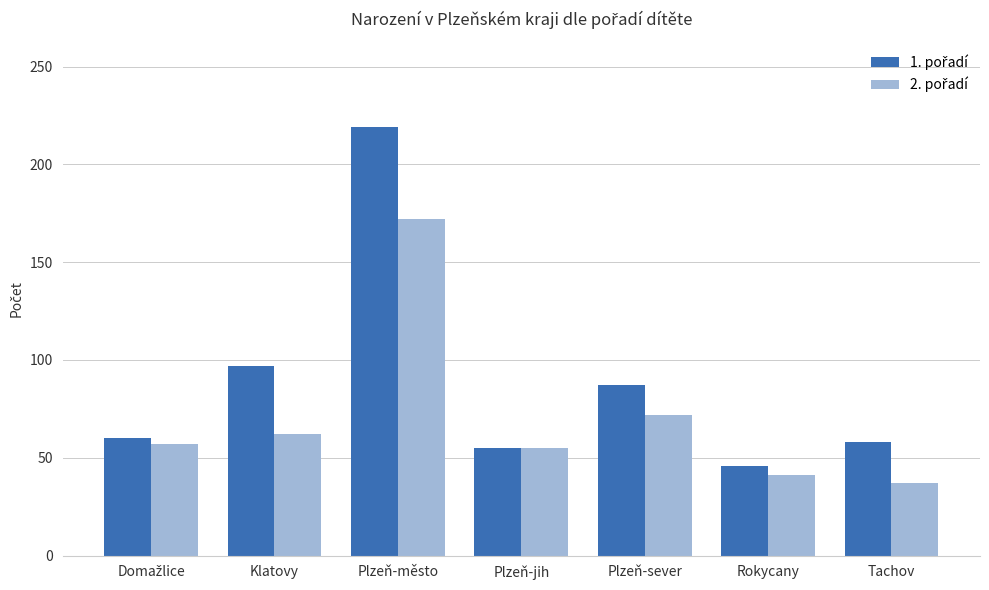

At how many categories does at least one series exceed 198?

1